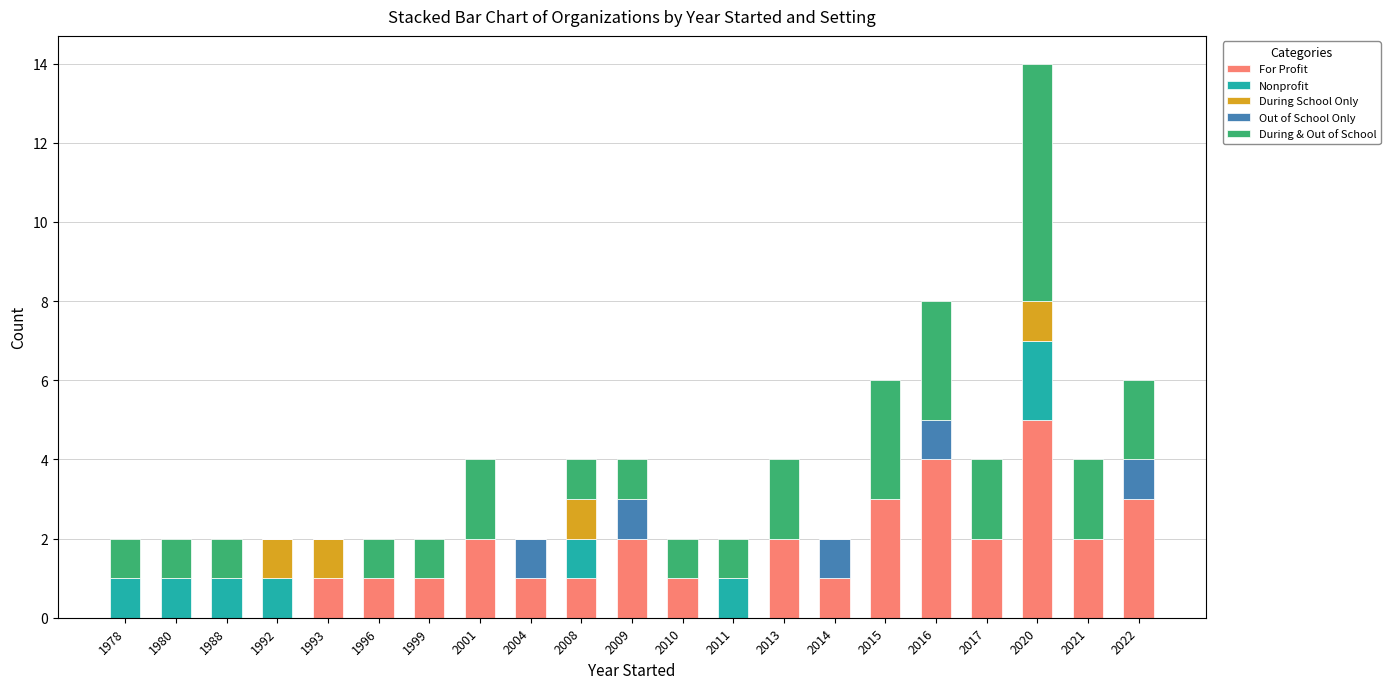

At which category is the sum across all series the highest?

2020